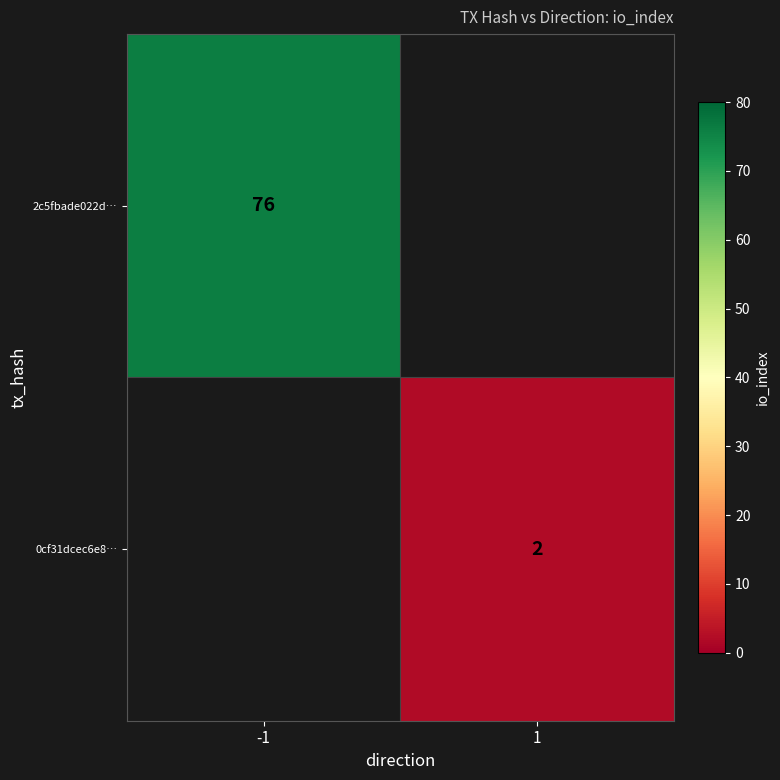

At which category does the chart reach its peak across all series?

-1